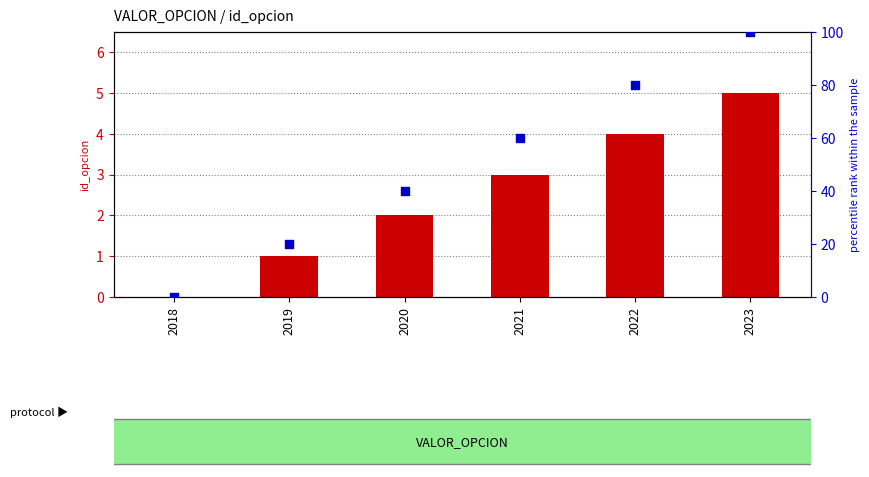

Which series contains the lowest Y value?

id_opcion